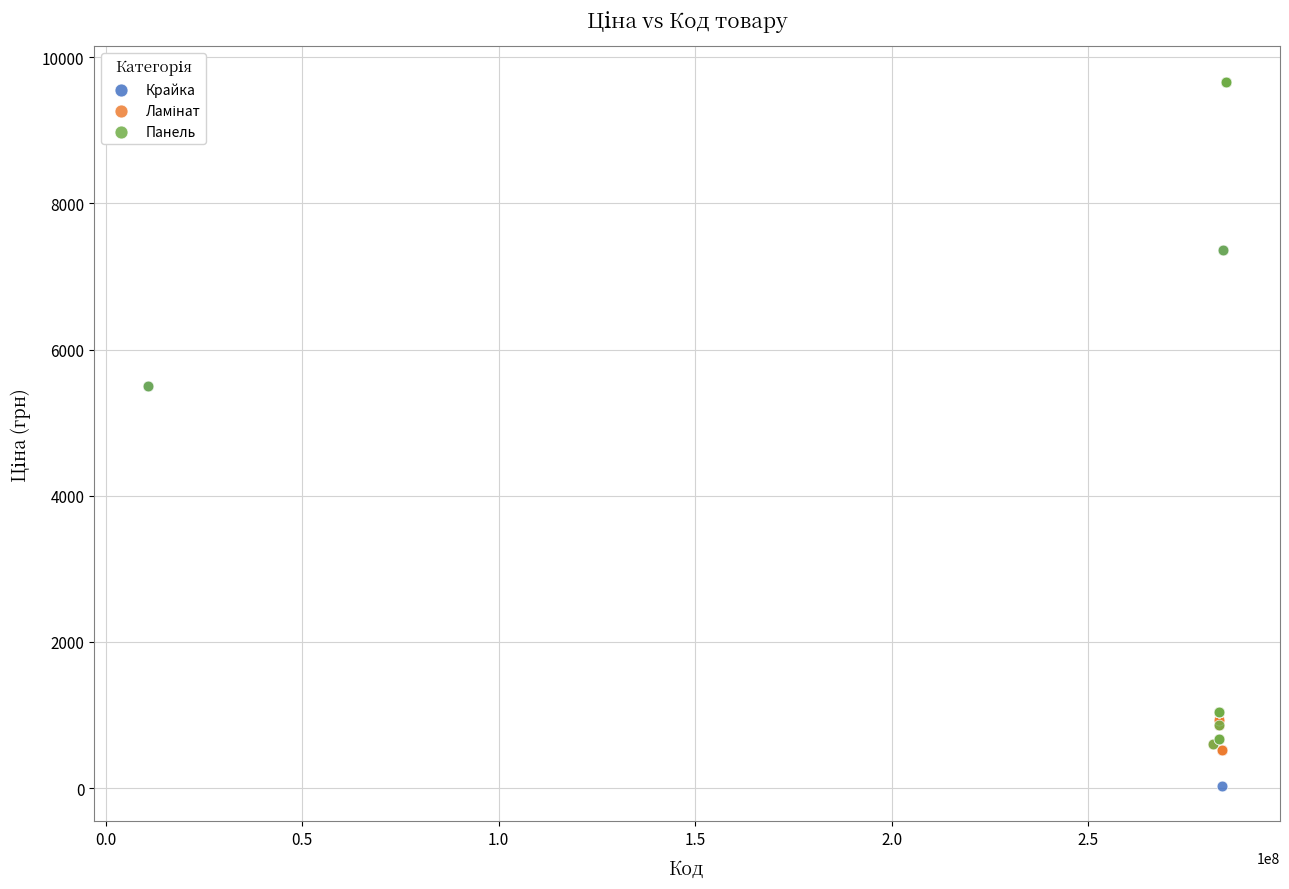

Which series has the widest spread of Y values?

Крайка